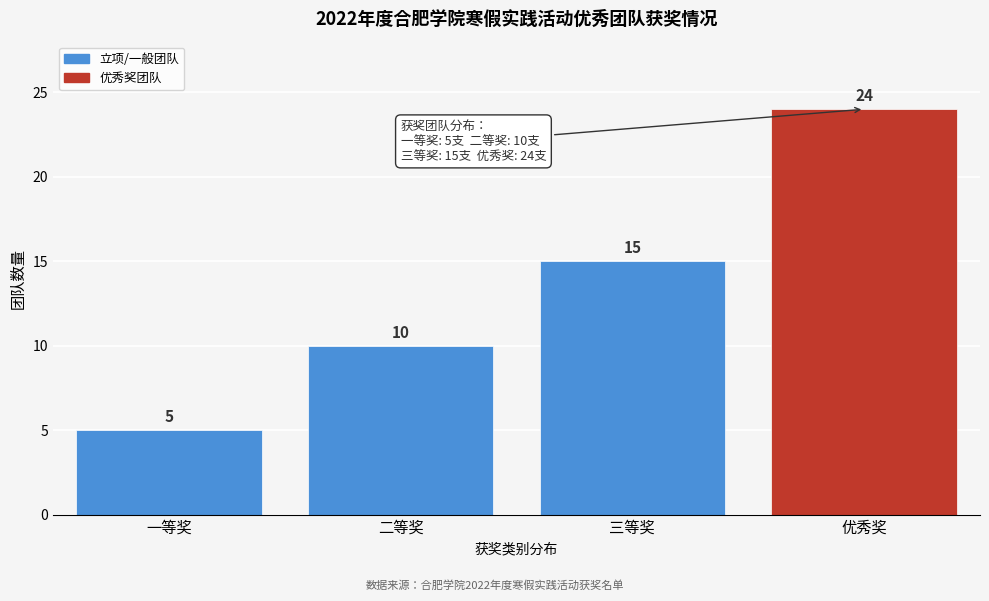

Reading left to right, extract all data points from this chart.

一等奖=5	二等奖=10	三等奖=15	优秀奖=24